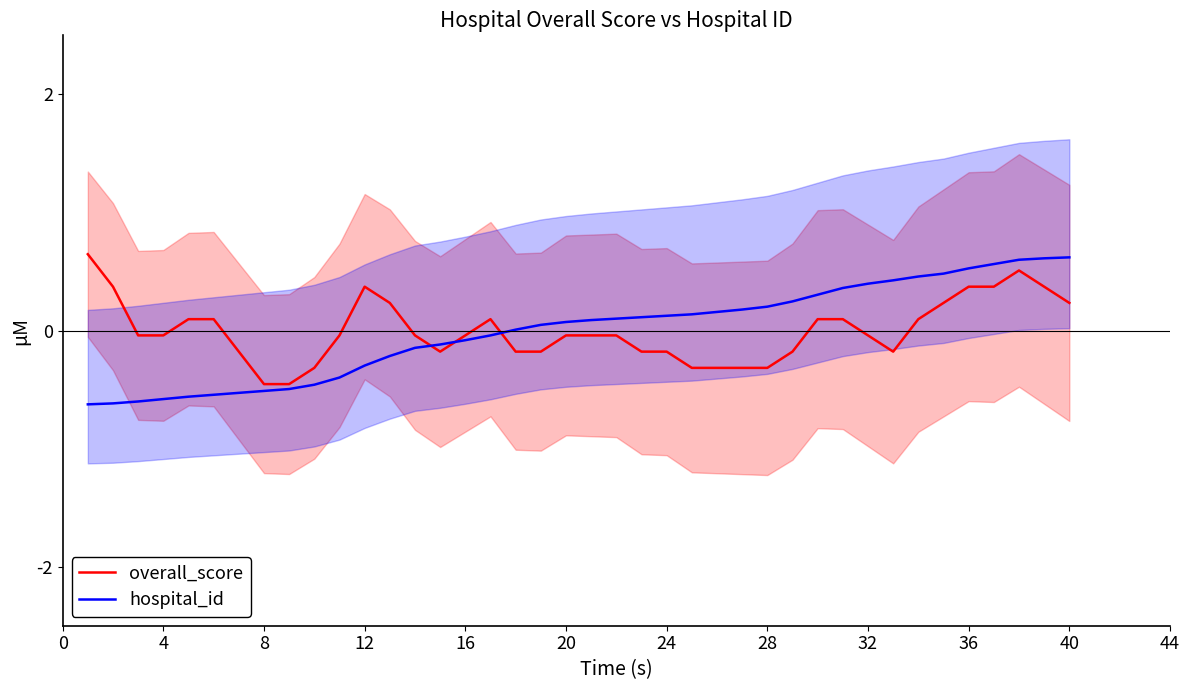

Is it true that overall_score equals 0.4 at 12?

True